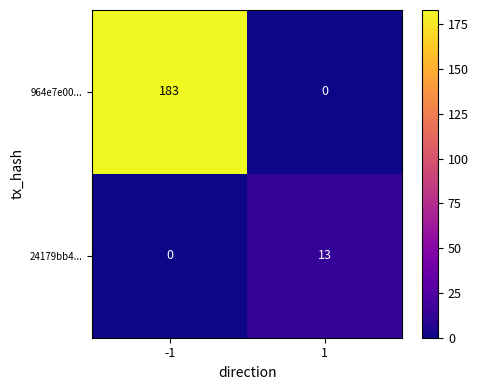

What is the sum of all 24179bb4... values?

13